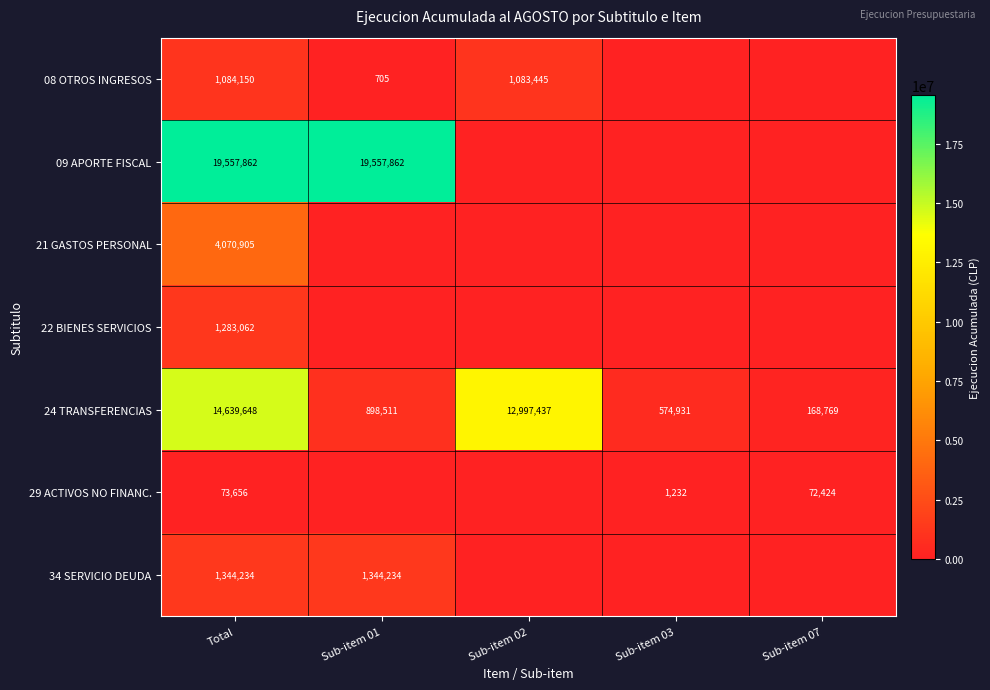

At which label does 24 TRANSFERENCIAS first exceed 898511?

Total